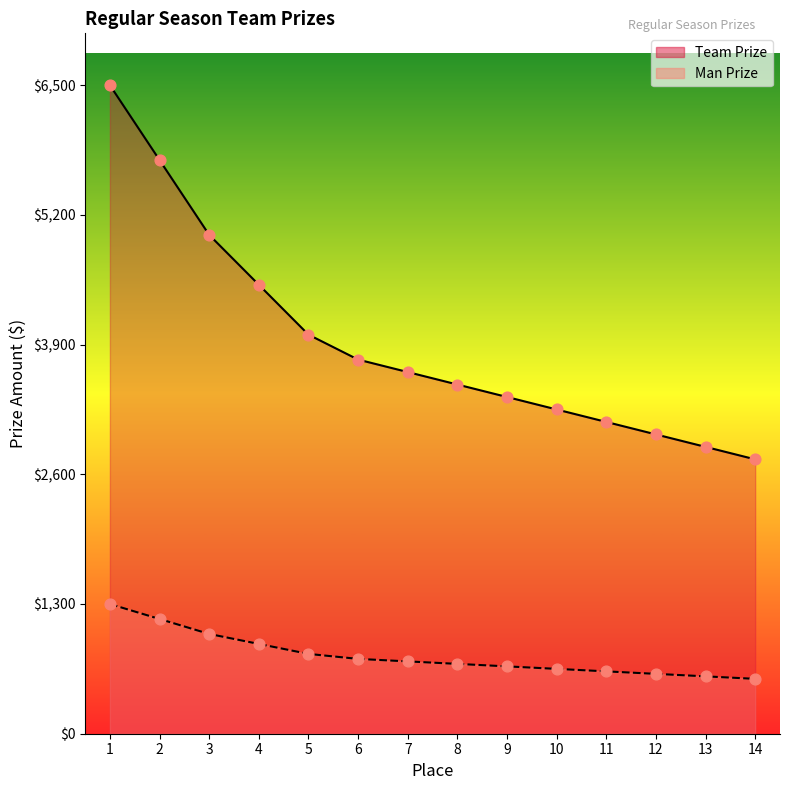

Is the value of Man Prize at 2 greater than the value of Team Prize at 10?

No